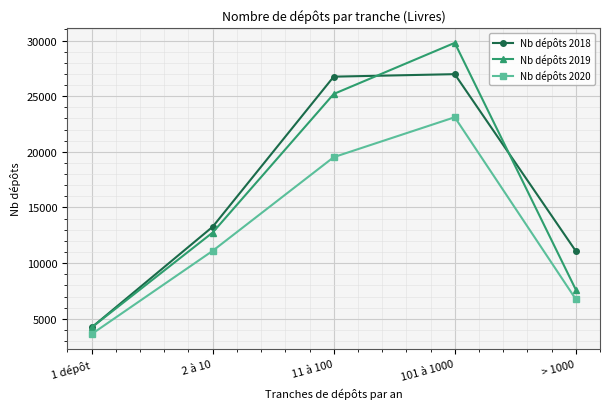

True or false: Nb dépôts 2020 and Nb dépôts 2018 cross at least once.

False